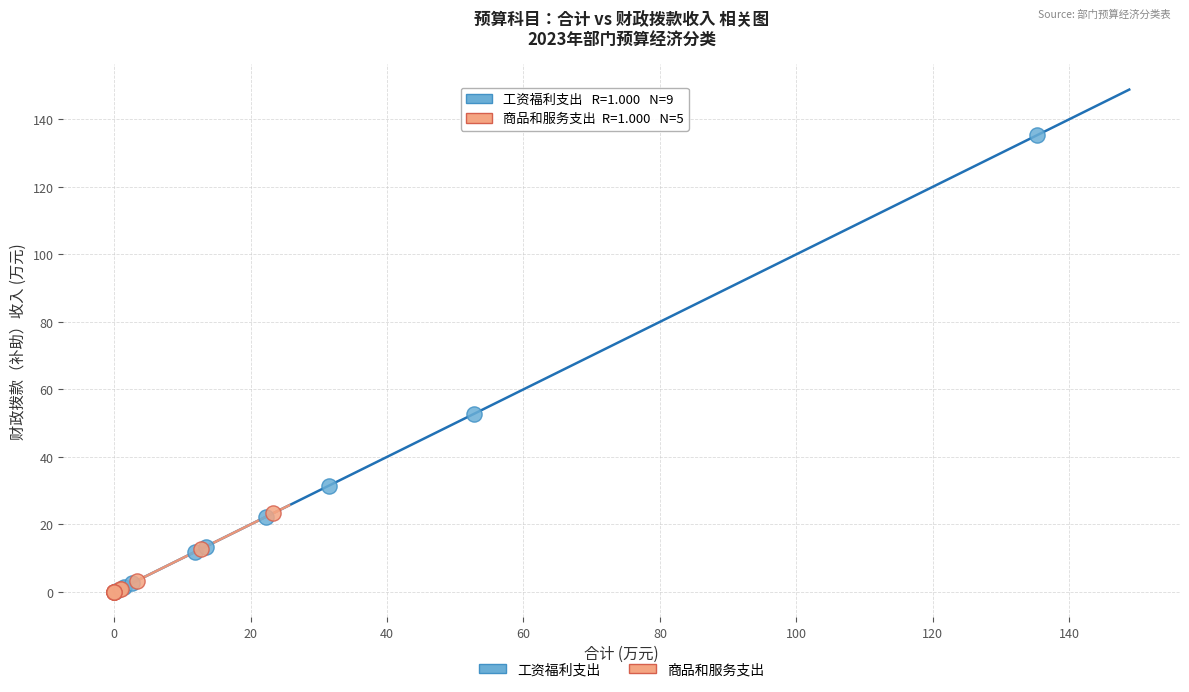

Which series has the largest Y range (max minus min)?

工资福利支出